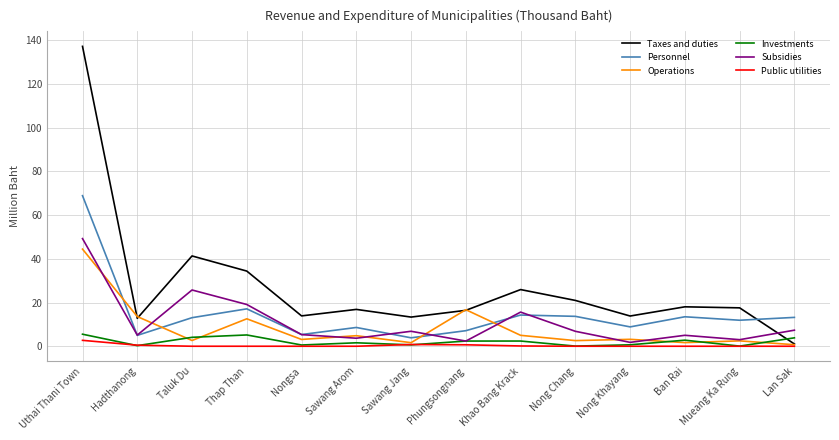

What is the difference between the Operations values at Khao Bang Krack and Lan Sak?

4.3